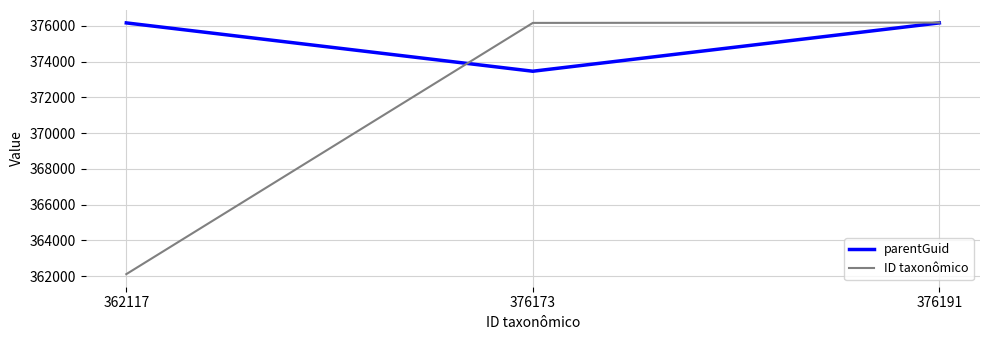

Is it true that parentGuid equals 673497 at 362117?

False